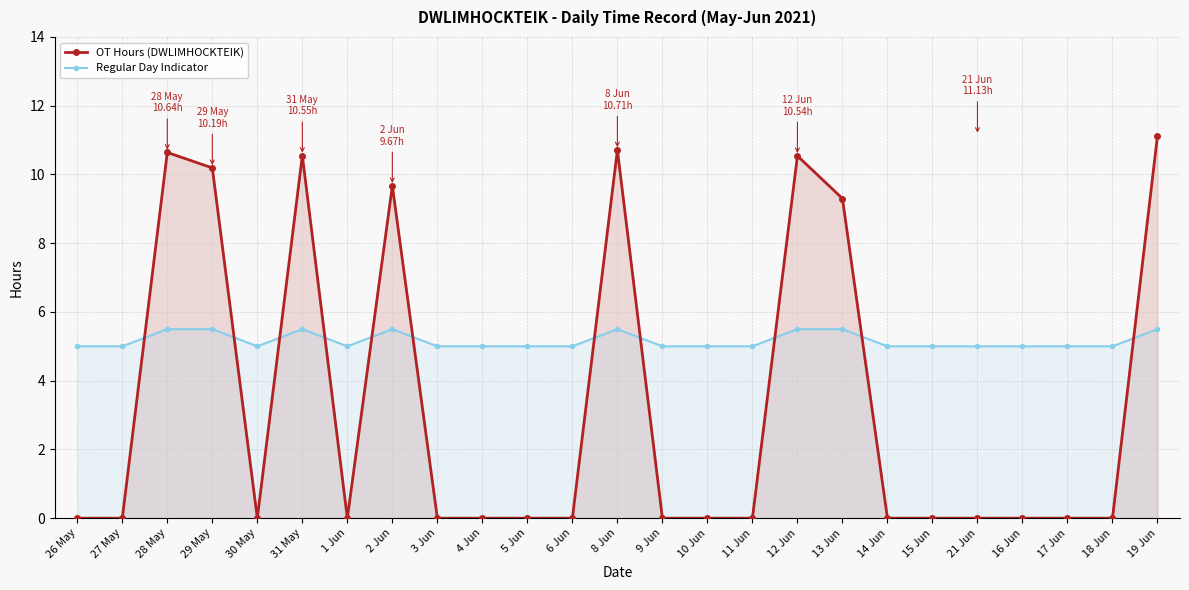

Does the chart display data point markers on the line(s)?

Yes